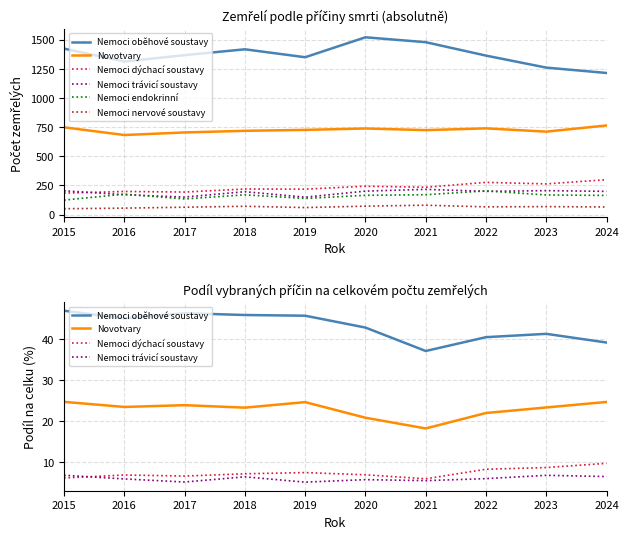

How many interior local peaks does the Nemoci trávicí soustavy series have?

3